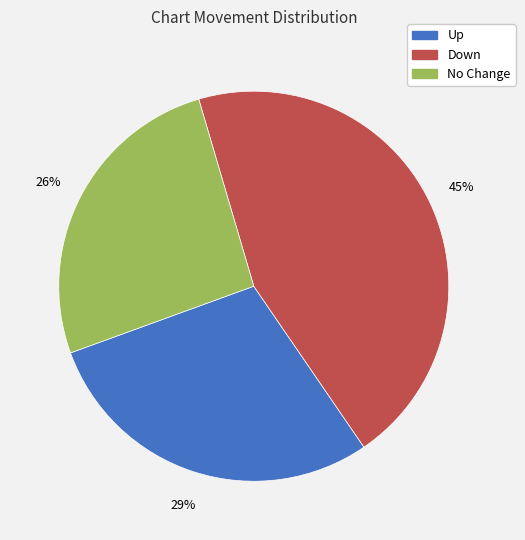

To the nearest percent, what is the average slice percentage?

33%